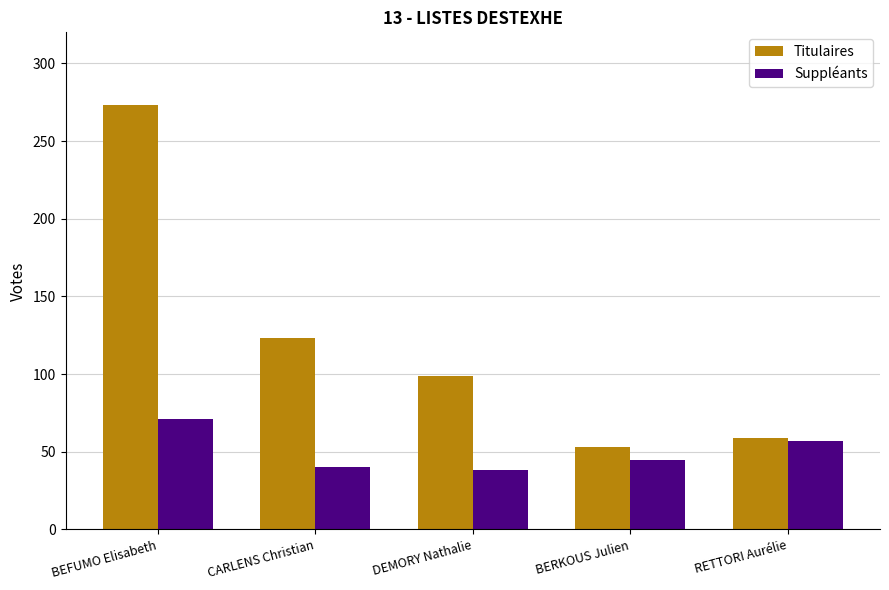

What is the total value across all series at DEMORY Nathalie?

137